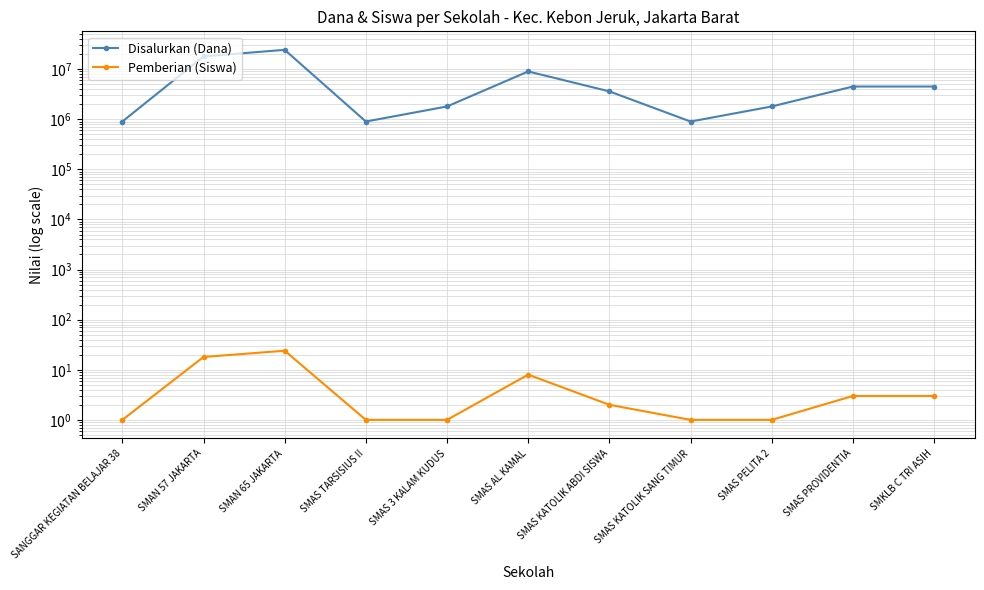

Read the Pemberian (Siswa) value at SMAN 65 JAKARTA, to the nearest 5.

25